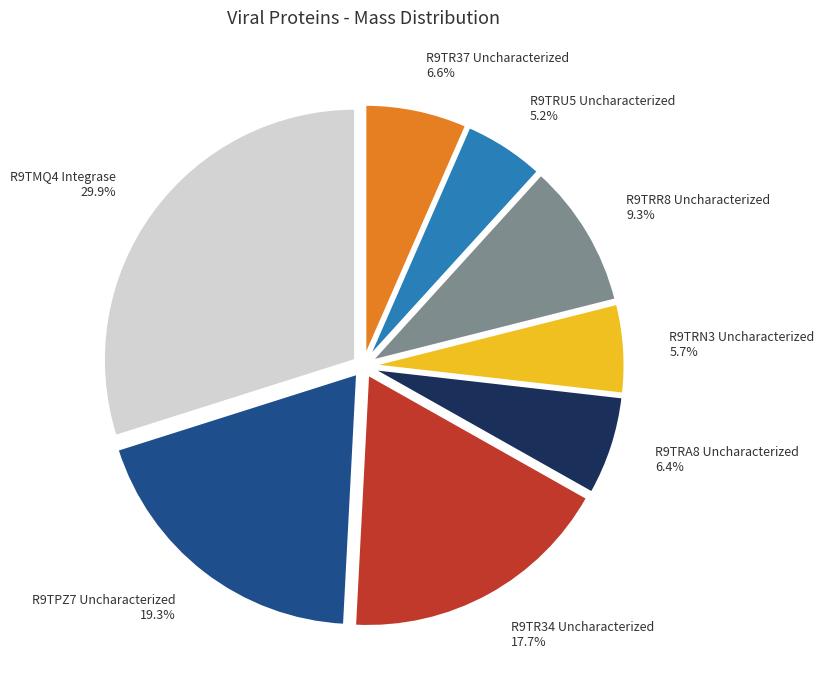

True or false: R9TRR8 Uncharacterized accounts for 1% of the total.

False